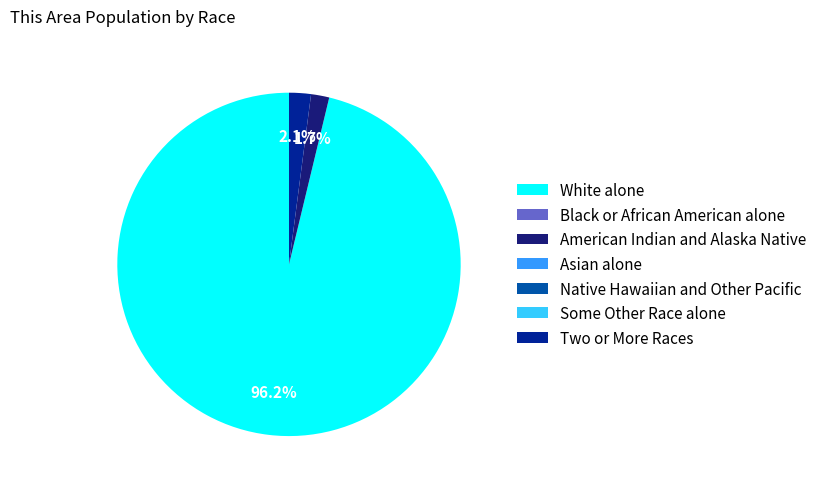

What percentage do White alone and American Indian and Alaska Native together represent?

97.9%